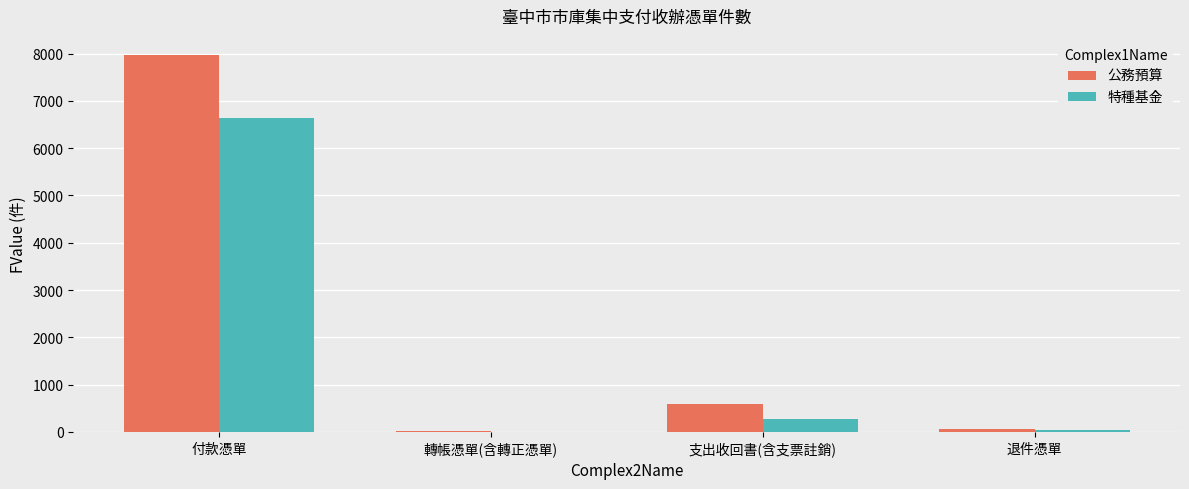

What is the sum of the 公務預算 values at 轉帳憑單(含轉正憑單) and 退件憑單?

76